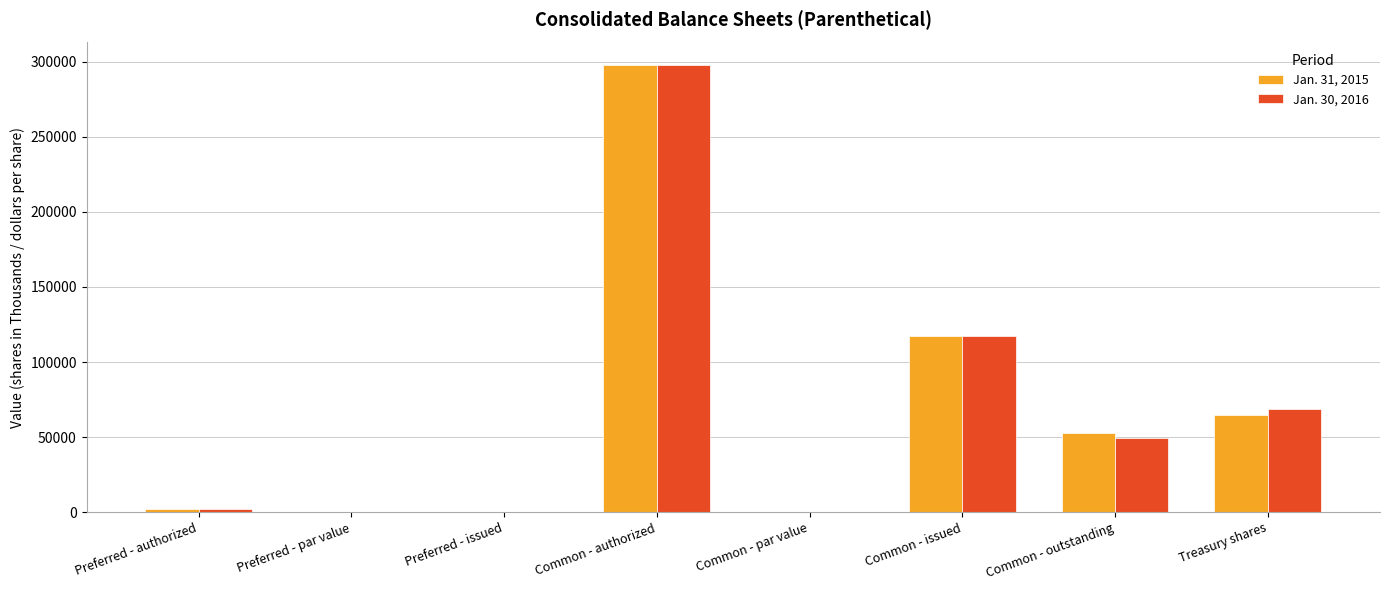

At which label does Jan. 30, 2016 reach its peak?

Common - authorized